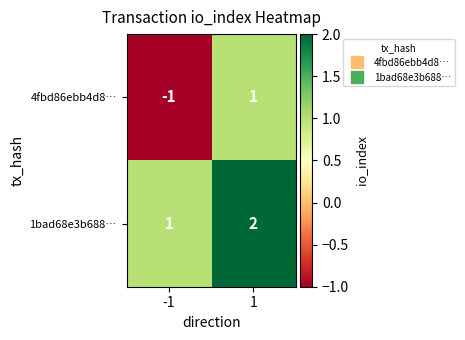

Which series has the largest total across all categories?

1bad68e3b688…